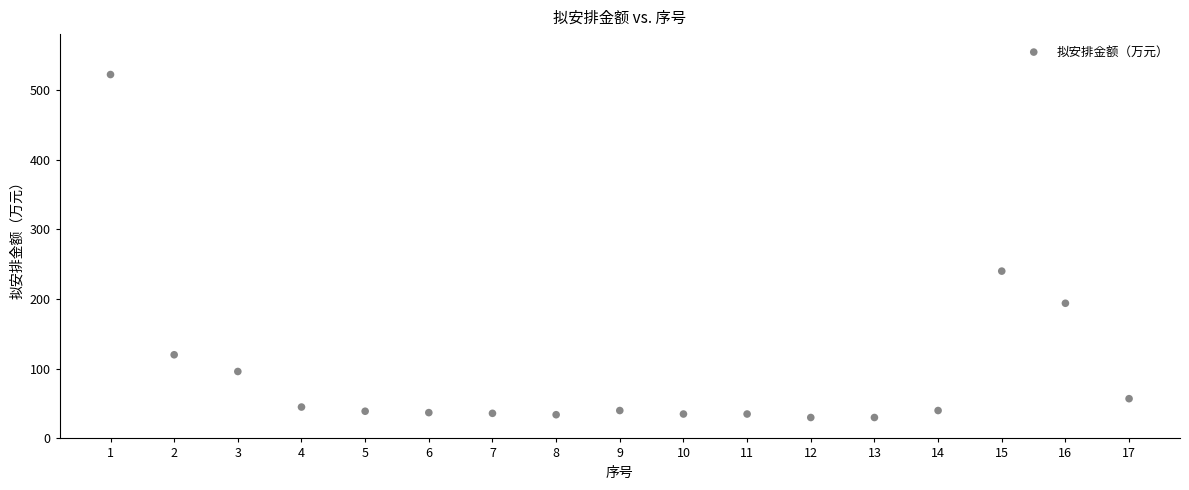

What is the range of X values (max minus min)?

16.0